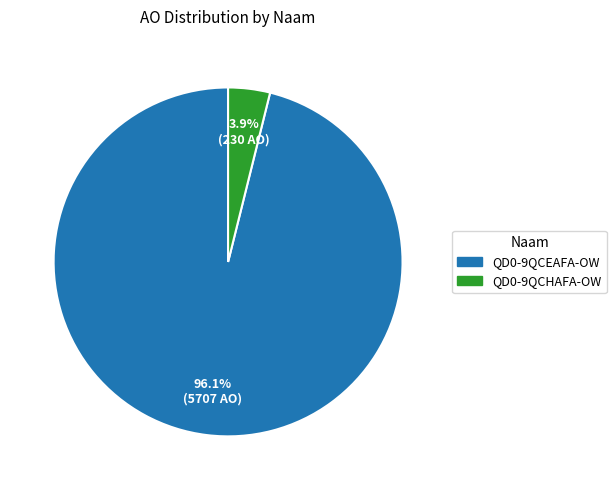

Is there a majority slice in this chart?

Yes